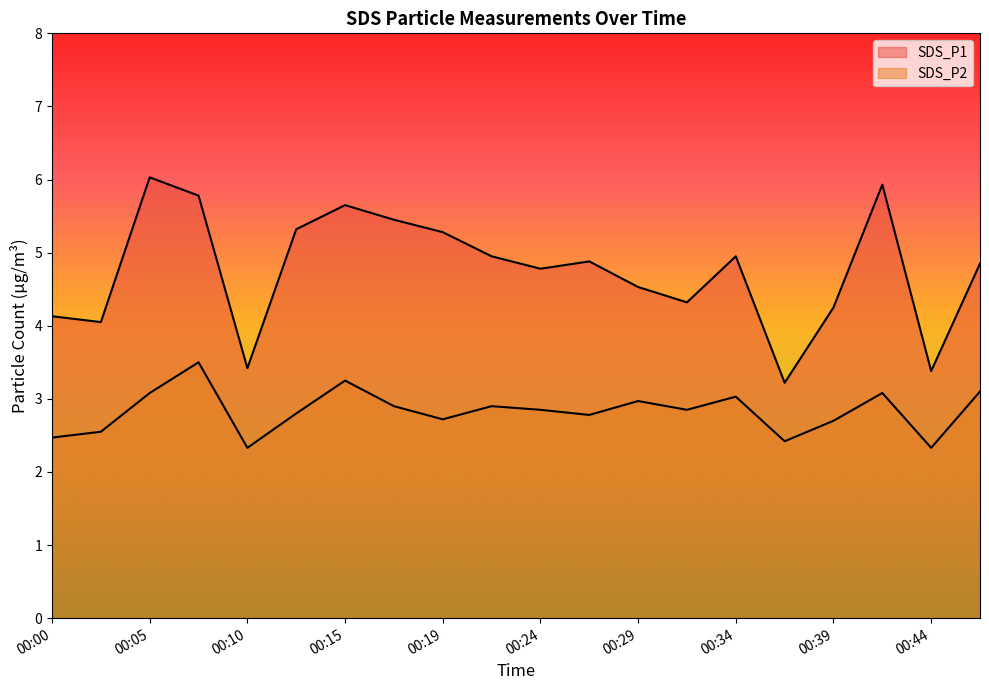

How many distinct data groups are displayed?

2